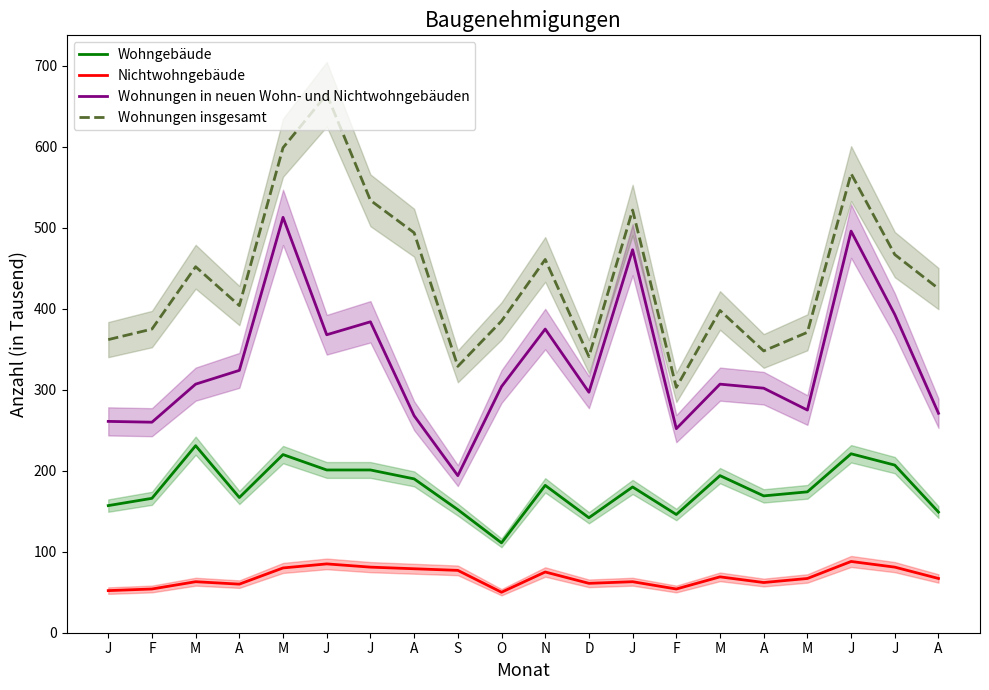

True or false: Wohnungen insgesamt and Wohnungen in neuen Wohn- und Nichtwohngebäuden cross at least once.

False